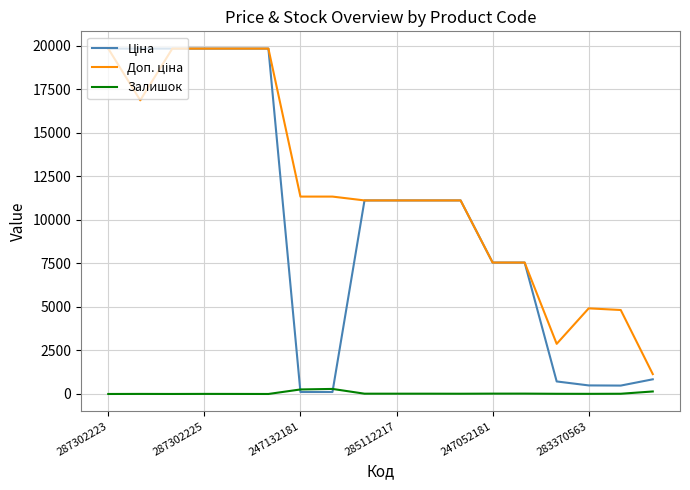

What is the greatest value displayed?

19831.1